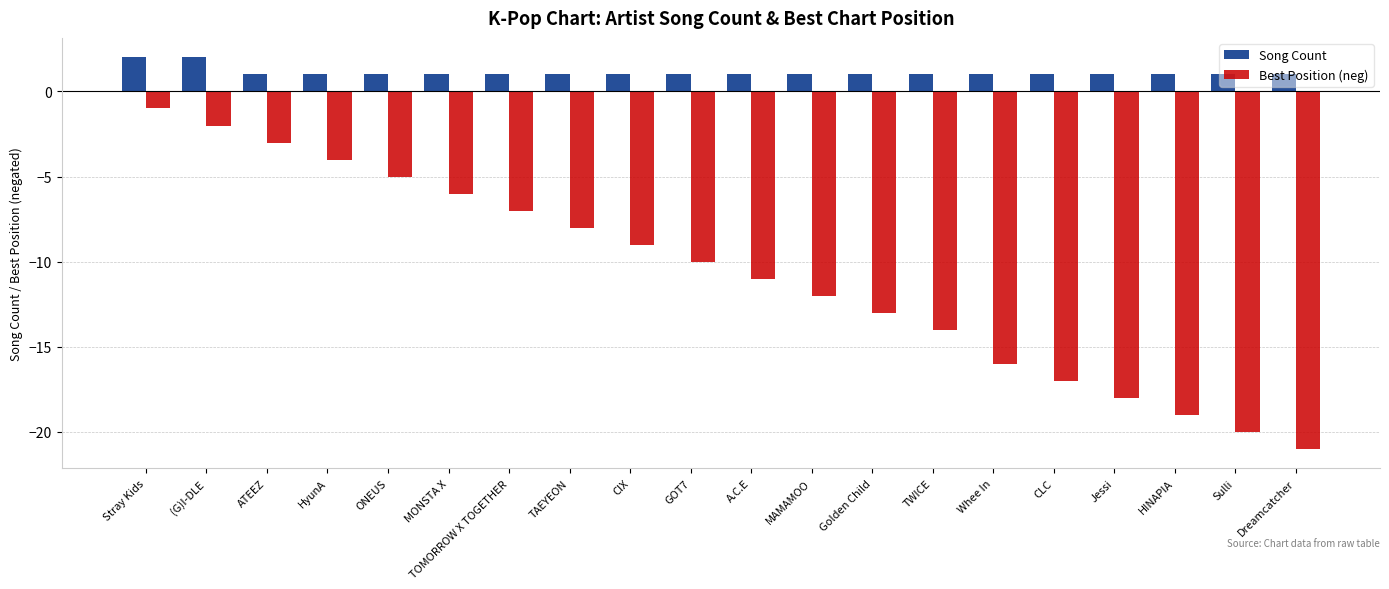

The Song Count series shows 1 at Golden Child. True or false?

True